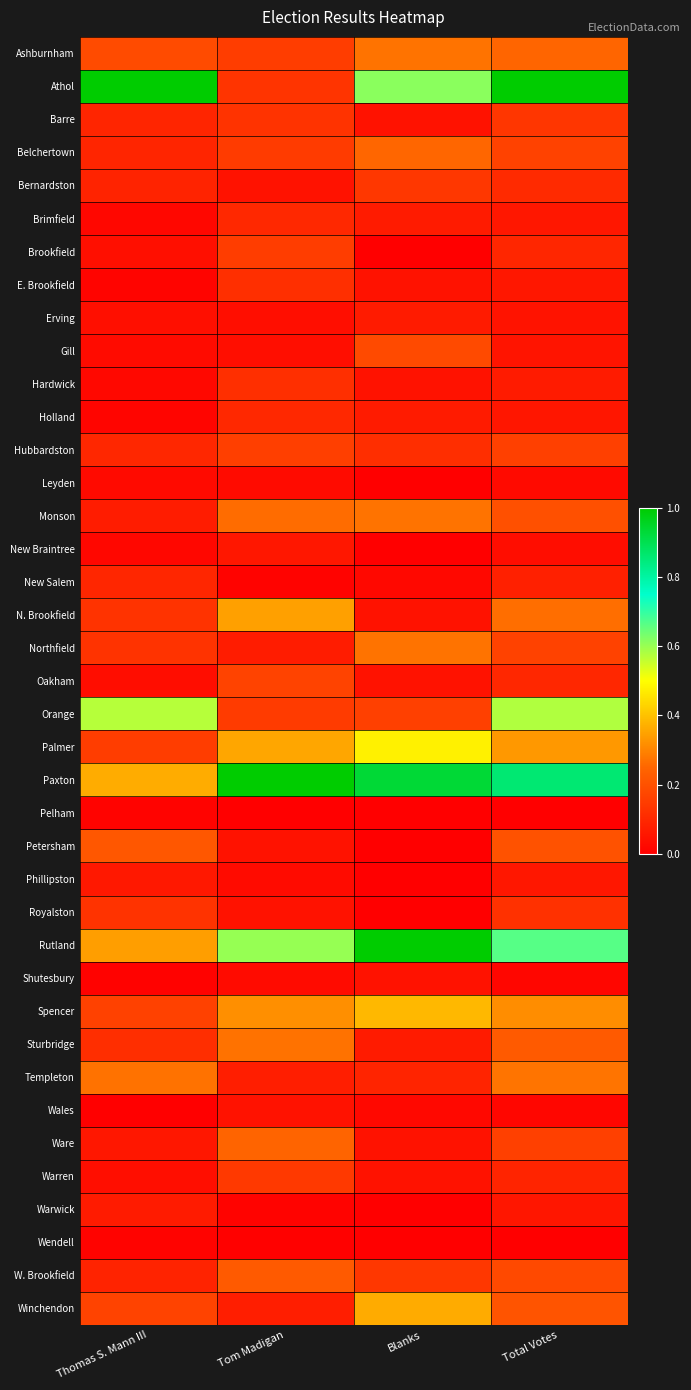

At Blanks, list the series in order from smallest to largest.

Brookfield, Leyden, New Braintree, Pelham, Petersham, Phillipston, Royalston, Warwick, Wendell, New Salem, Wales, Barre, E. Brookfield, Hardwick, N. Brookfield, Oakham, Shutesbury, Ware, Warren, Brimfield, Erving, Holland, Sturbridge, Templeton, Hubbardston, Bernardston, W. Brookfield, Orange, Gill, Belchertown, Ashburnham, Monson, Northfield, Winchendon, Spencer, Palmer, Athol, Paxton, Rutland